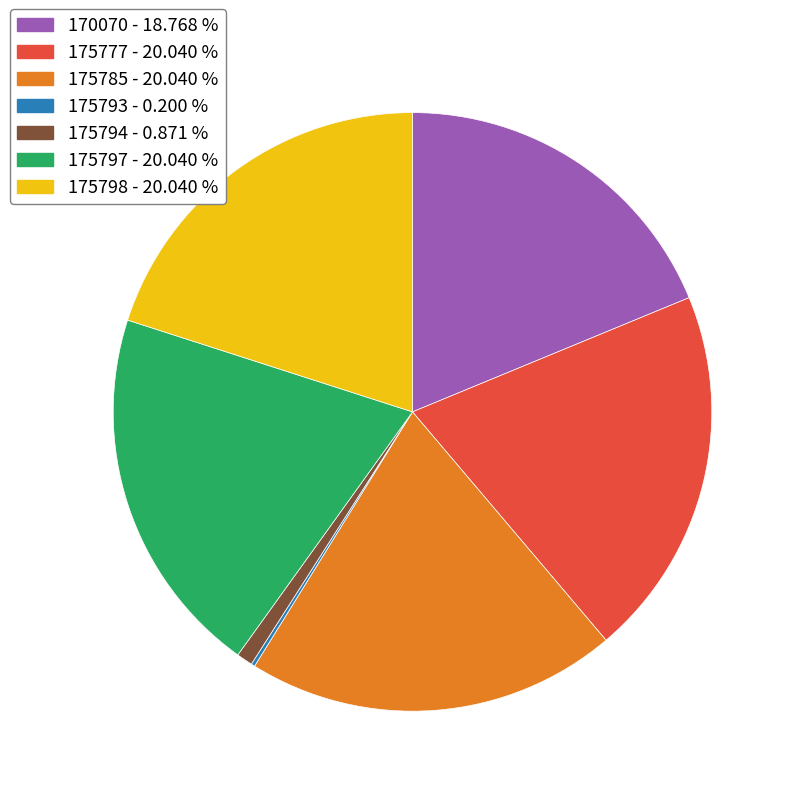

Is there a majority slice in this chart?

No